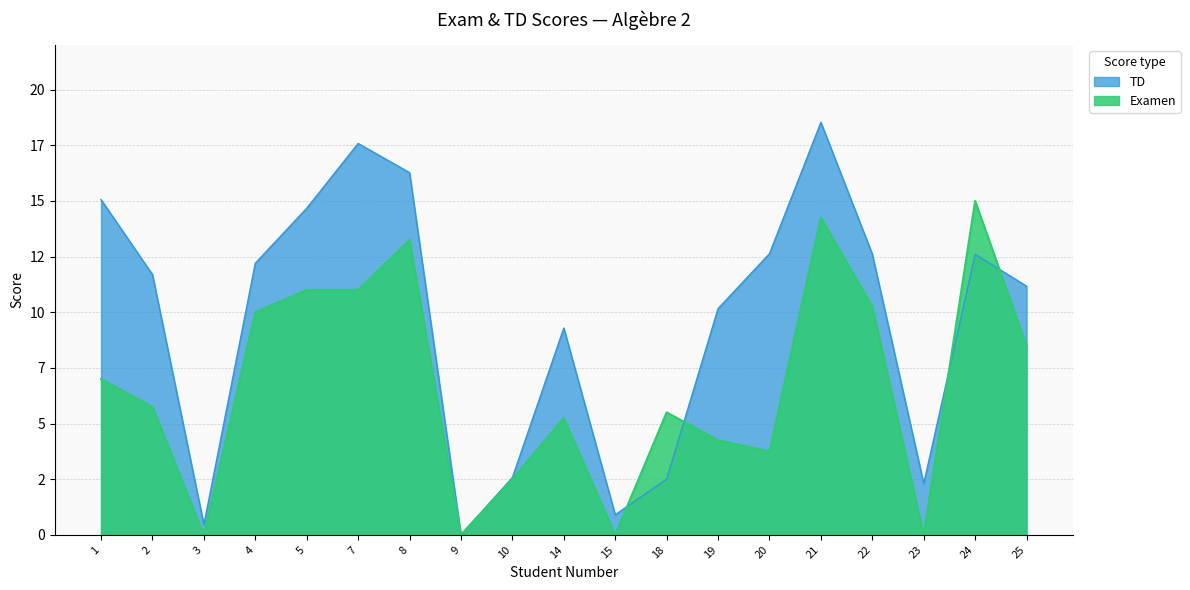

What is the value of the Examen point at the 7th from the left?

13.2